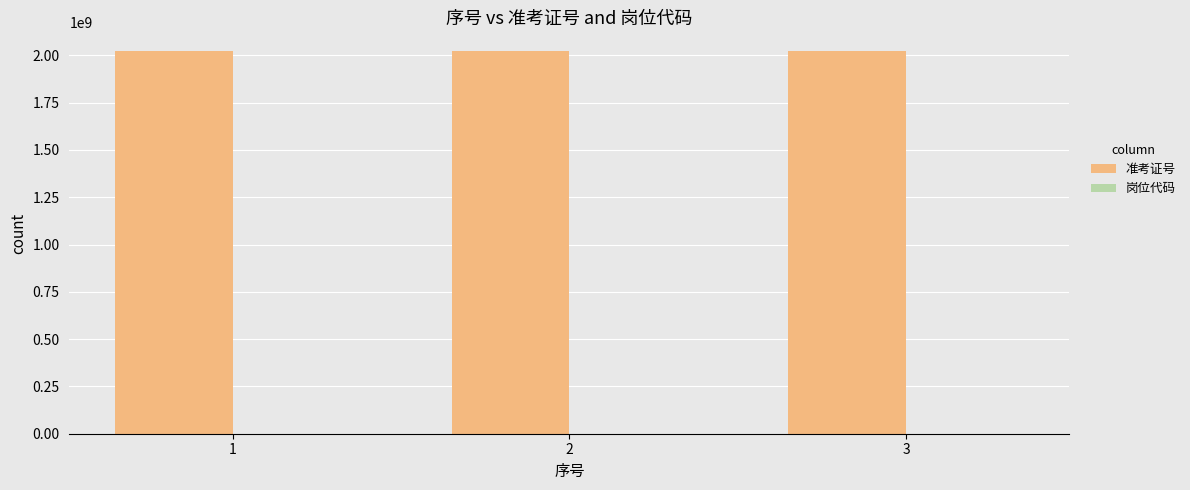

How many data points does each series have?

3